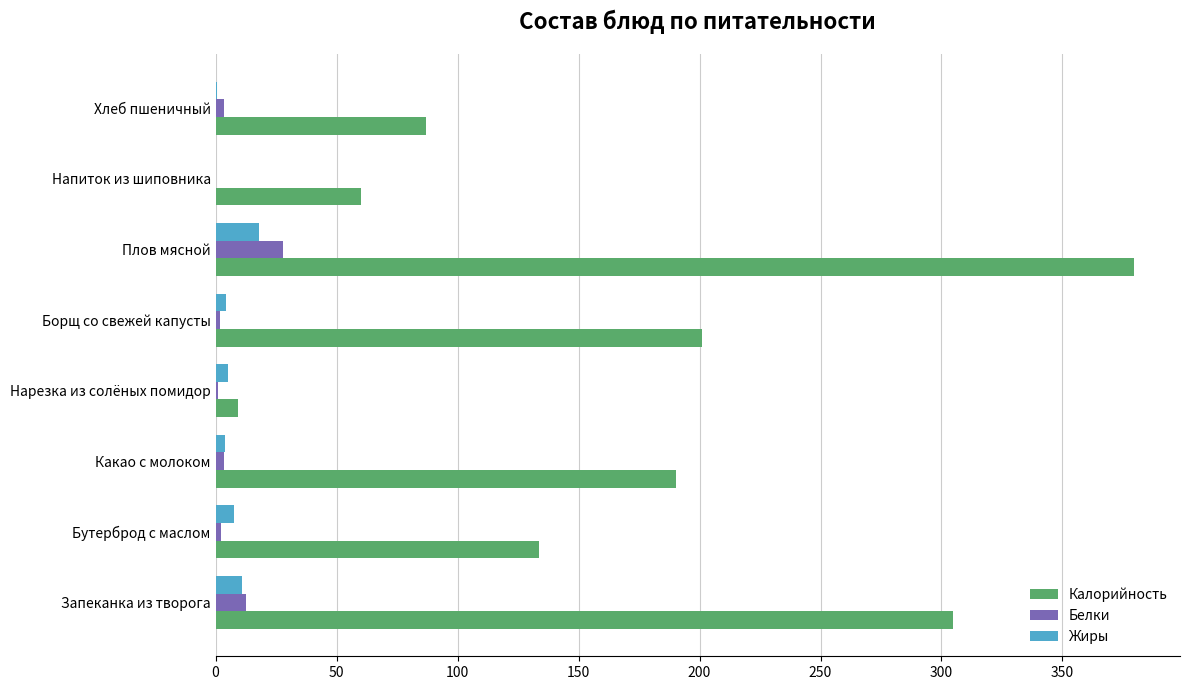

True or false: Калорийность has a value of 353.9 at Борщ со свежей капусты.

False